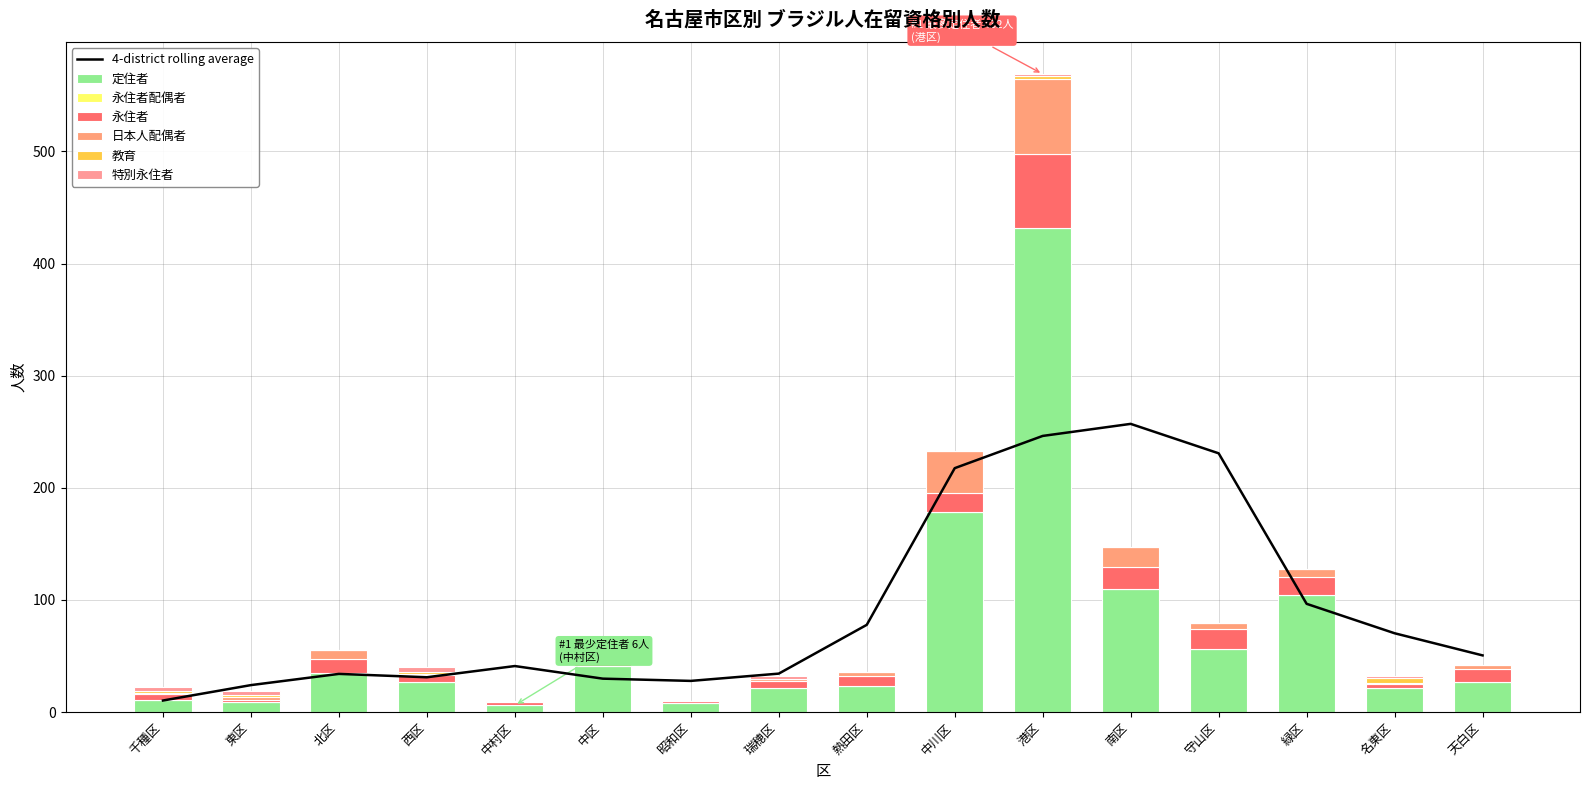

Where is 教育 nearest to the value 2?

千種区